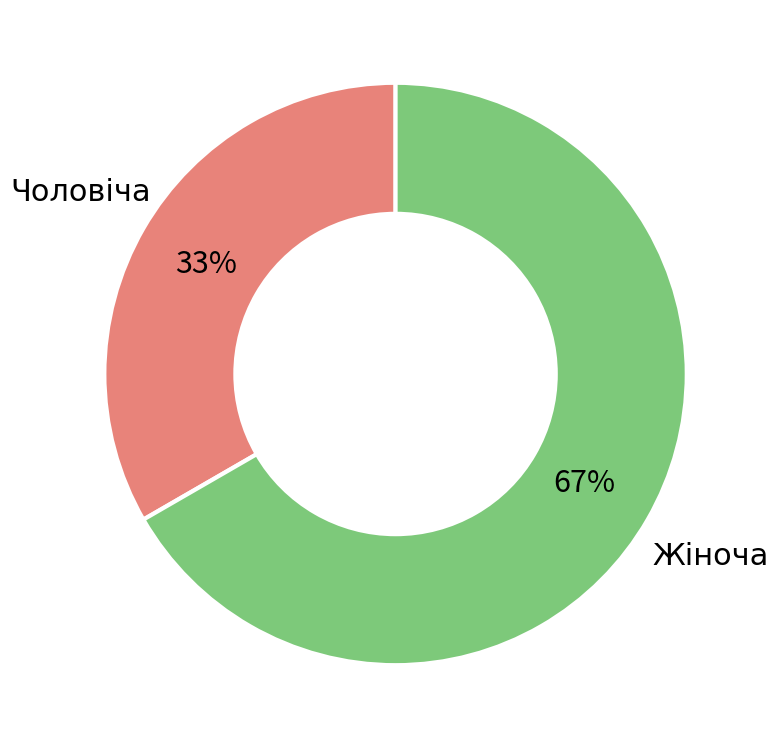

Does Жіноча represent more than half of the total?

Yes